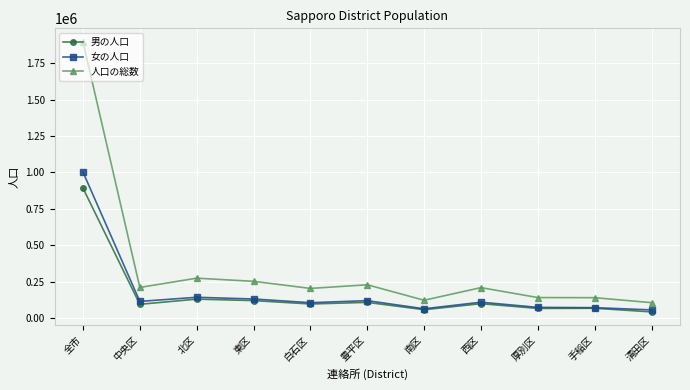

The value of 女の人口 at 豊平区 is 186261. True or false?

False